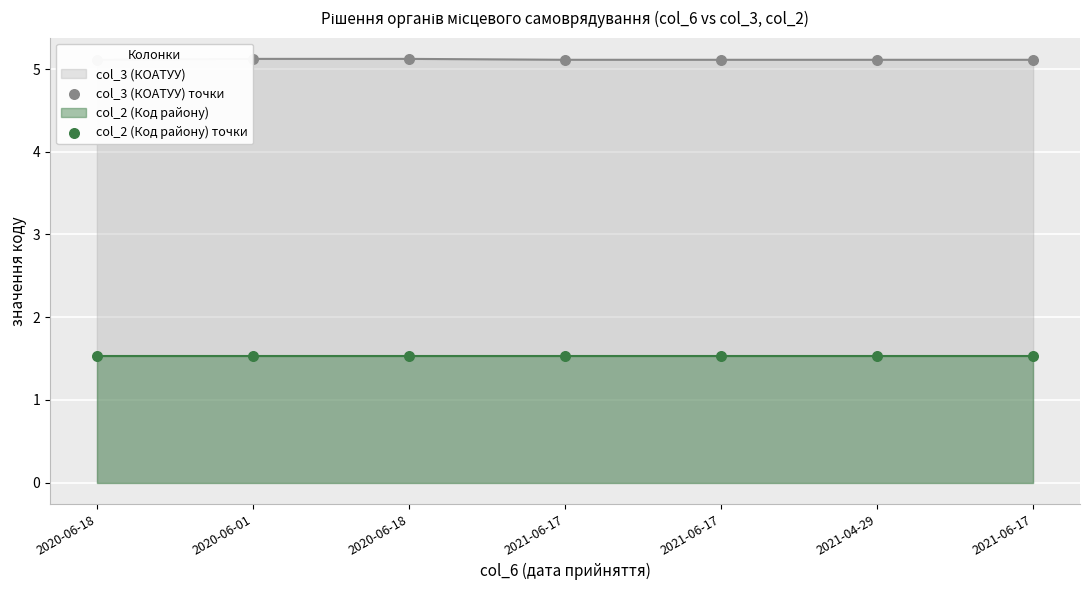

Which series reaches the minimum Y coordinate?

col_2 (Код району) точки